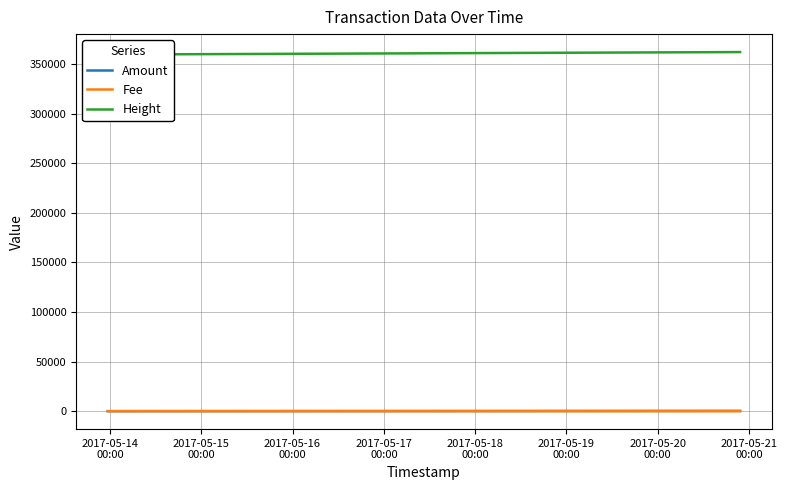

Reading left to right, transcribe all the data shown in this chart.

Amount: 2.0	1.0	260.0	259.0
Fee: 1.0	1.0	2.0	1.0
Height: 359677.0	359678.0	362132.0	362156.0